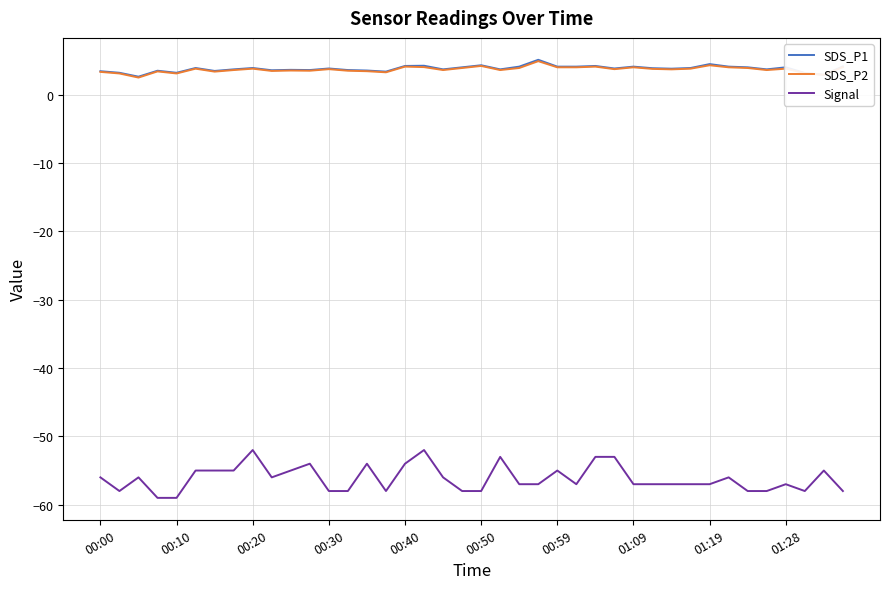

Which series has the largest range (max minus min)?

Signal